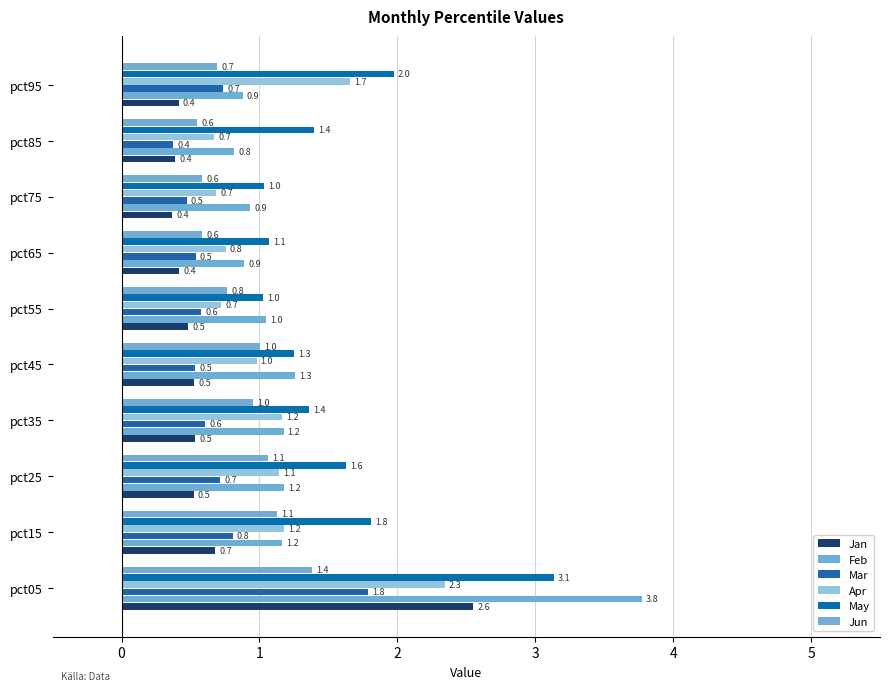

What is the difference between the maximum and minimum values in the Jan series?

2.2